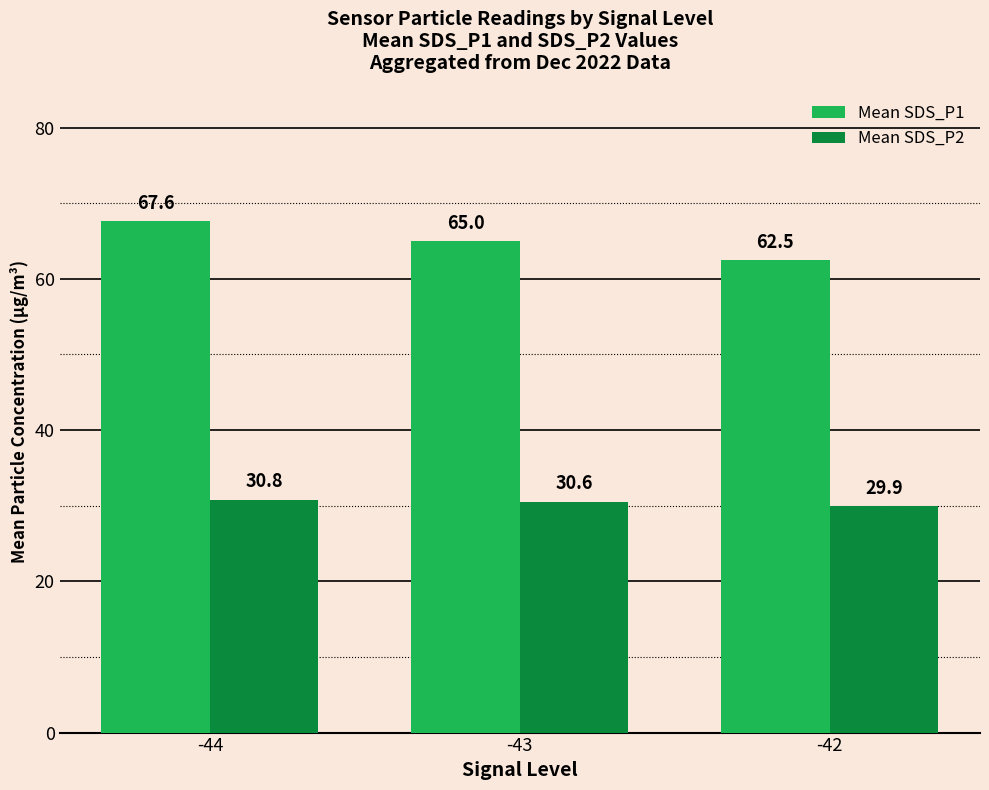

What is the maximum value shown in the chart?

67.6